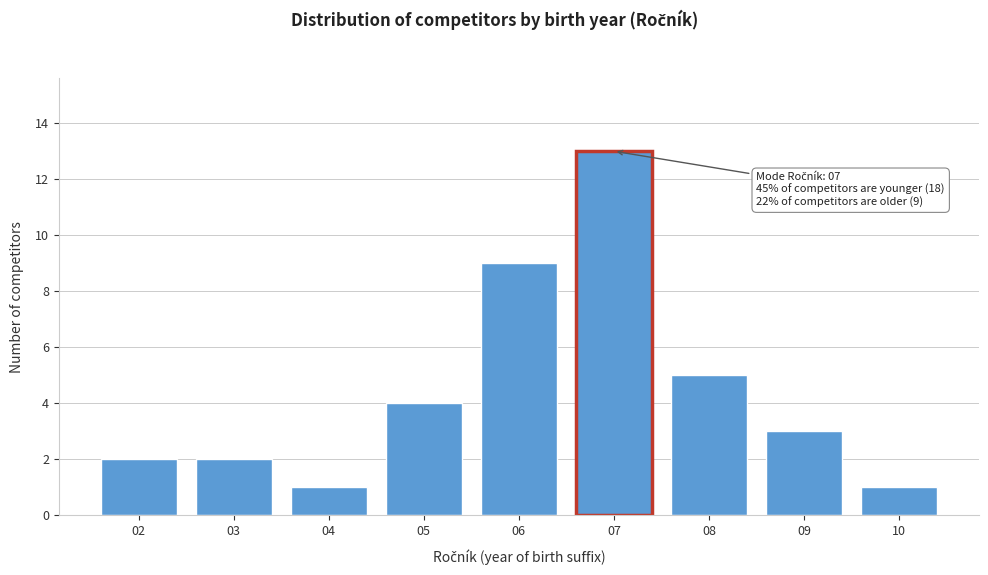

Reading left to right, what are all the values shown in this chart?

02=2	03=2	04=1	05=4	06=9	07=13	08=5	09=3	10=1